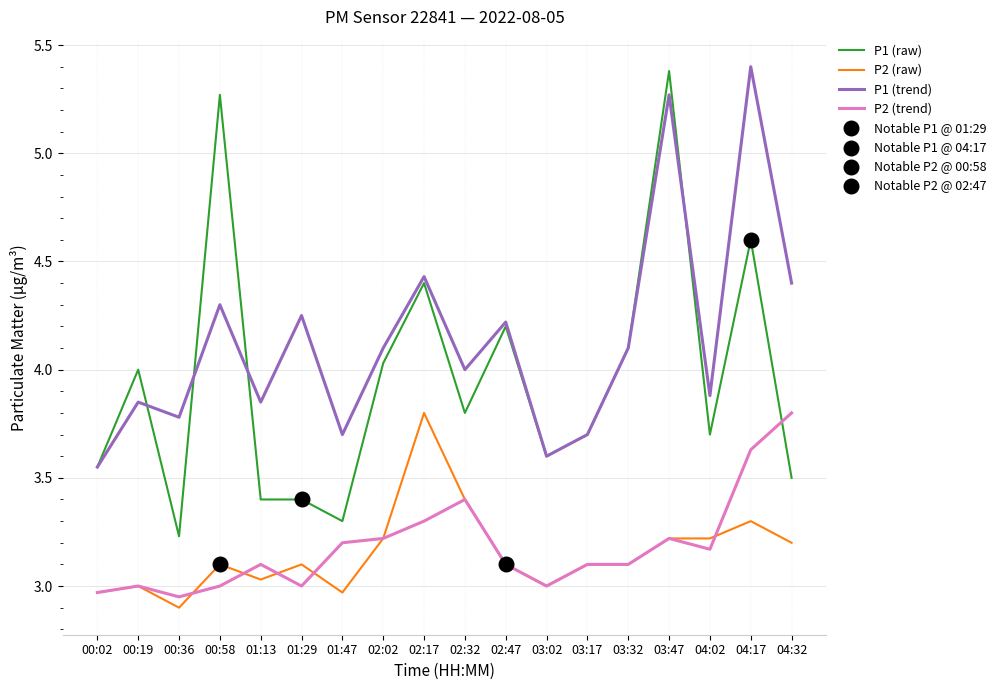

At how many categories does at least one series exceed 3?

18